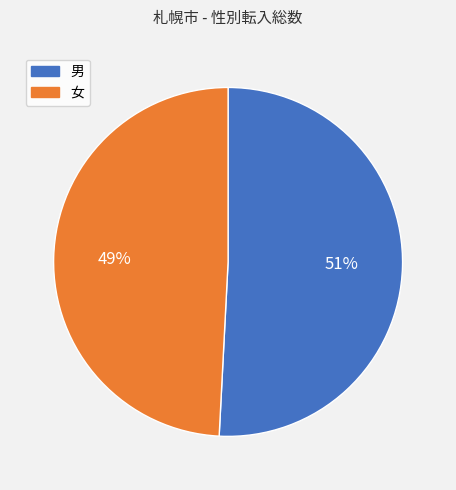

What is the smallest slice in the pie chart?

女